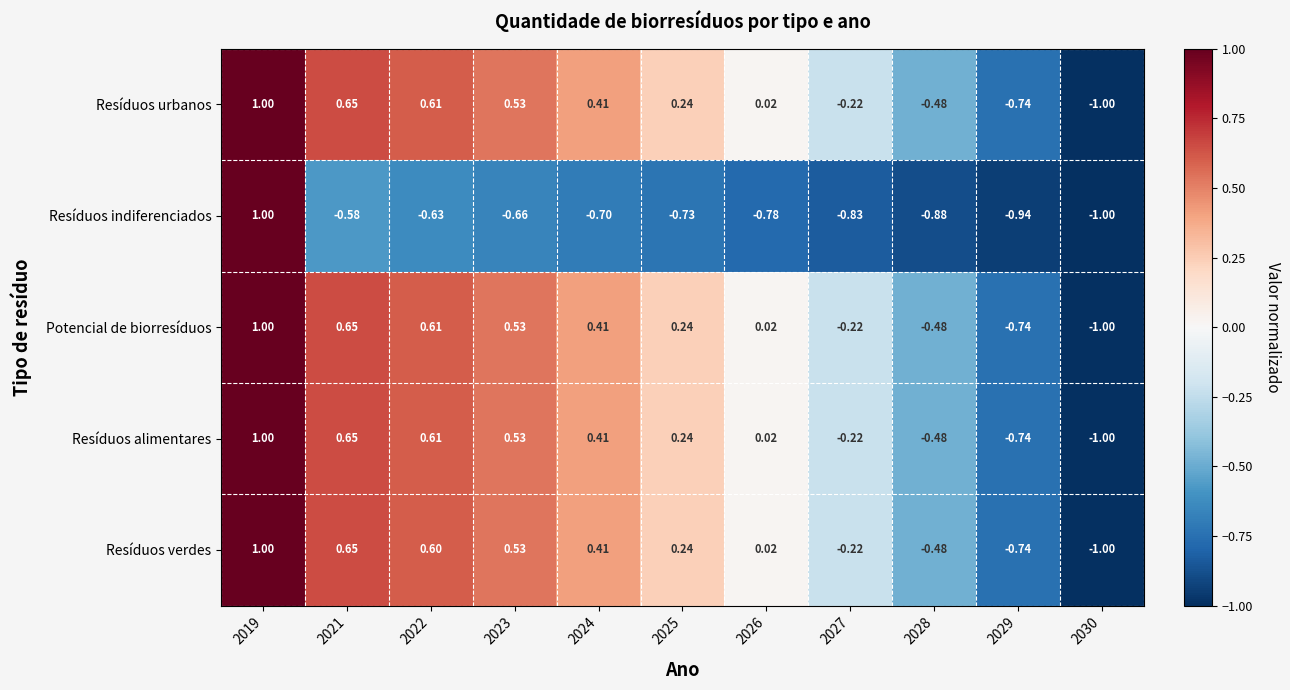

Is the value of Resíduos verdes at 2030 greater than the value of Resíduos alimentares at 2023?

No